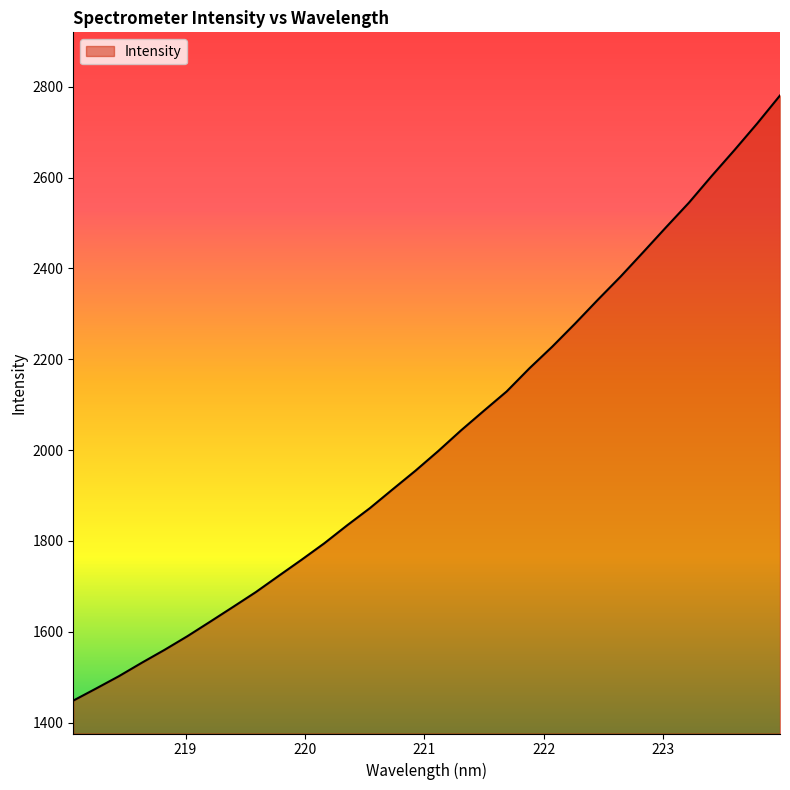

What is the maximum value shown in the chart?

2781.0